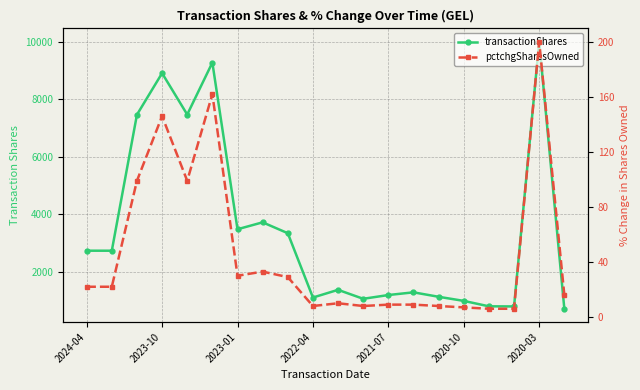

What position from the left is 10?

11